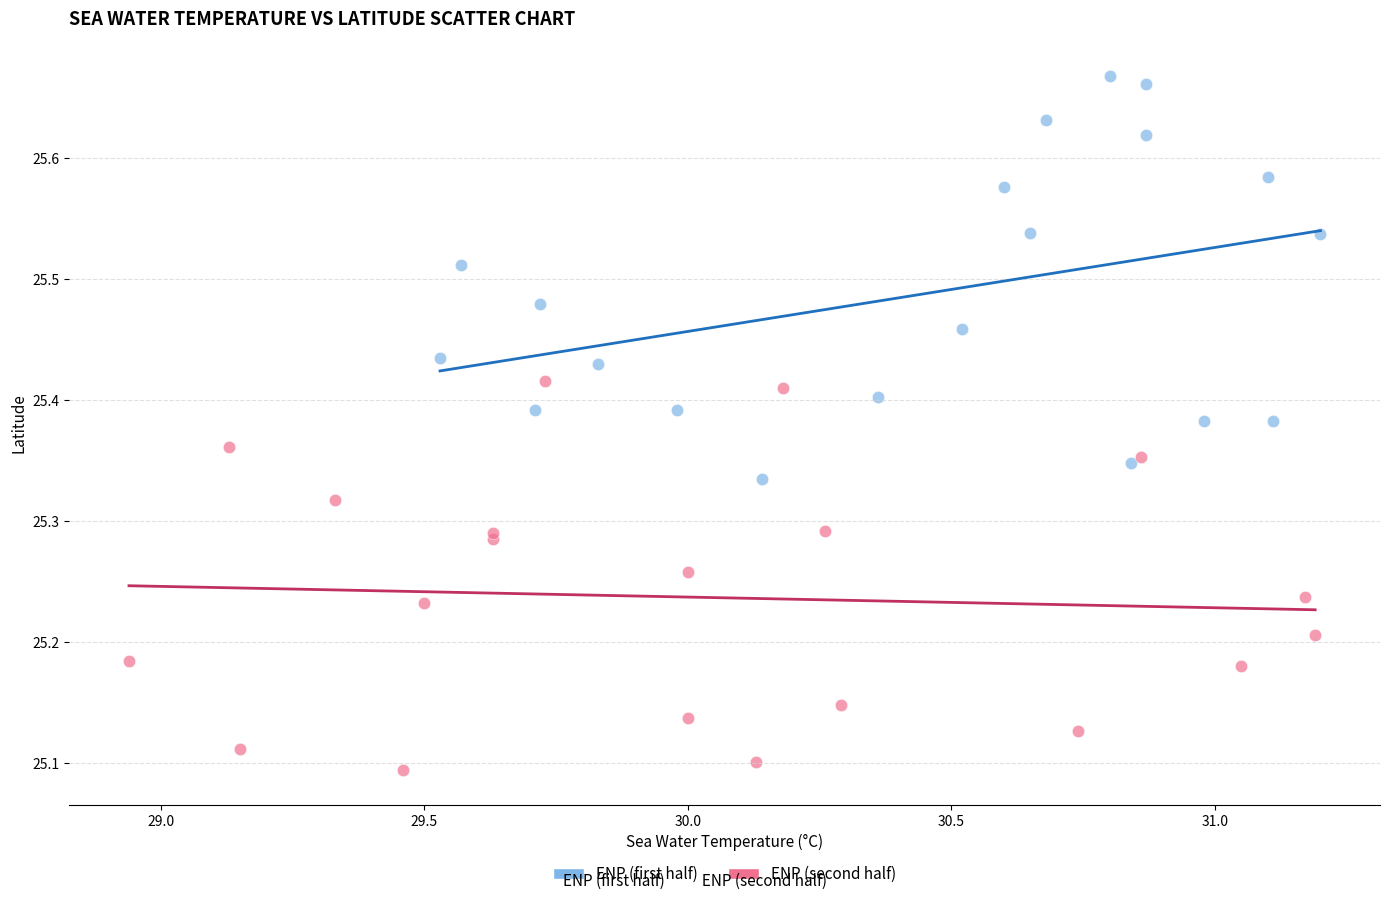

Which series reaches the minimum Y coordinate?

ENP (second half)